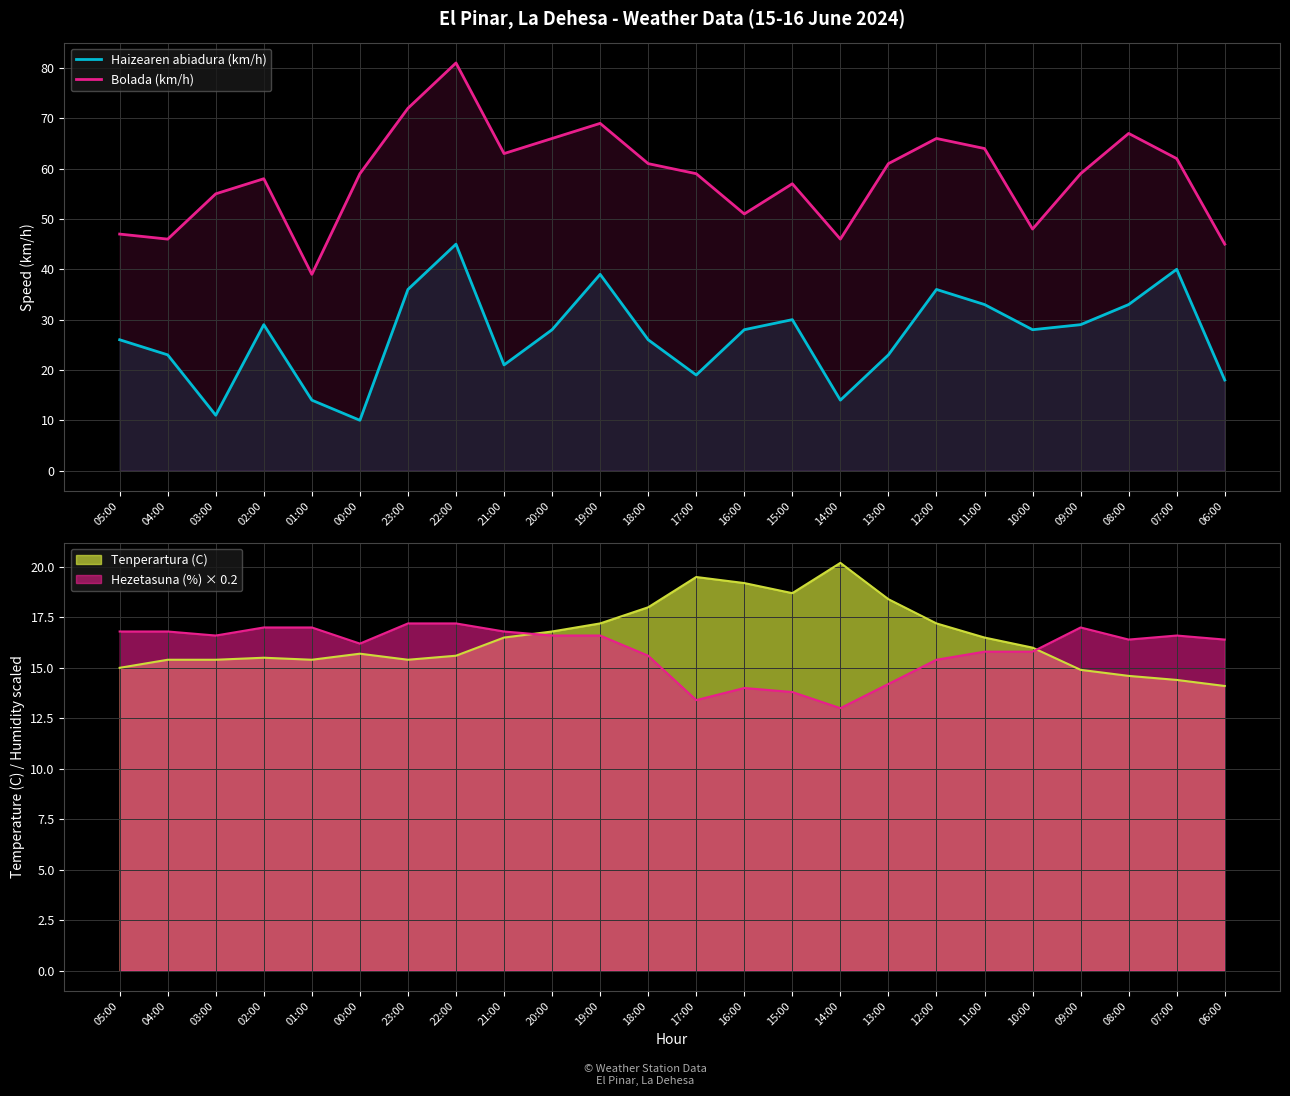

Which series has the largest range (max minus min)?

Bolada (km/h)